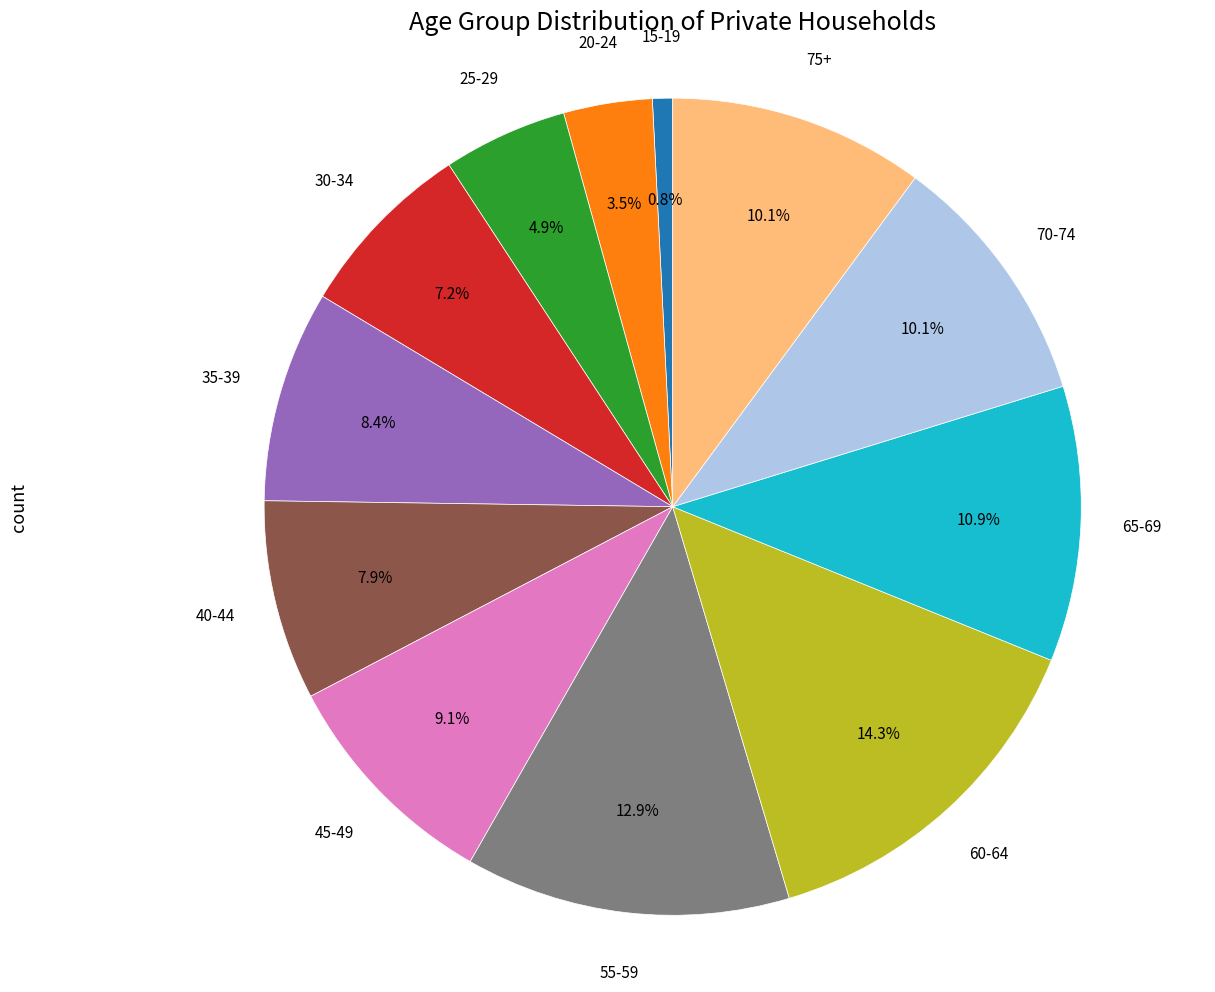

To the nearest percent, what is the difference between the 30-34 and 55-59 slice percentages?

6%